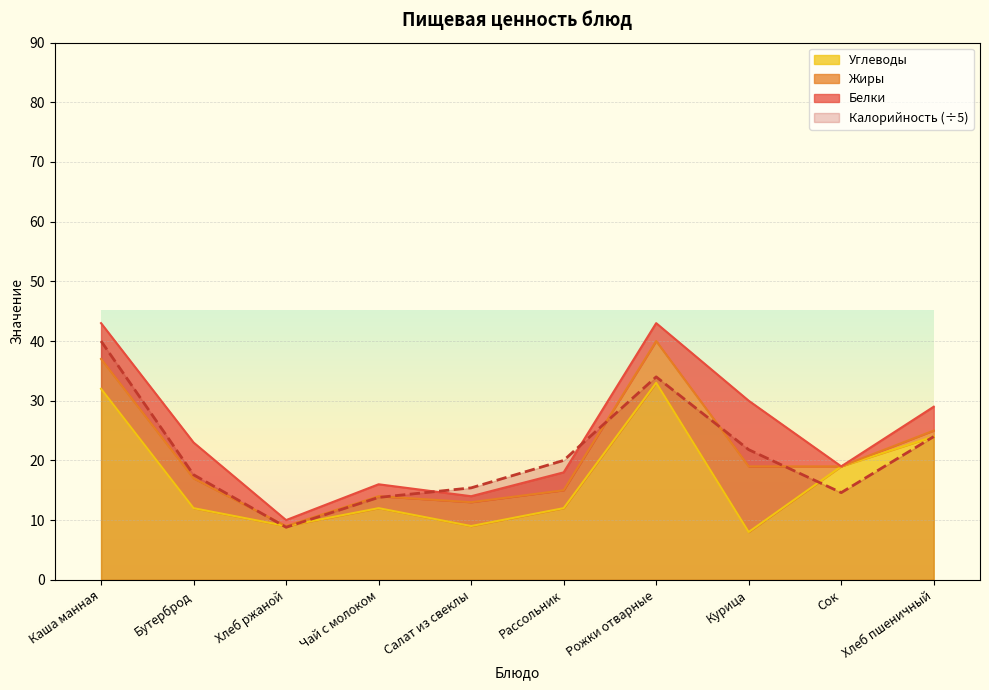

True or false: Углеводы and Калорийность intersect in this chart.

True